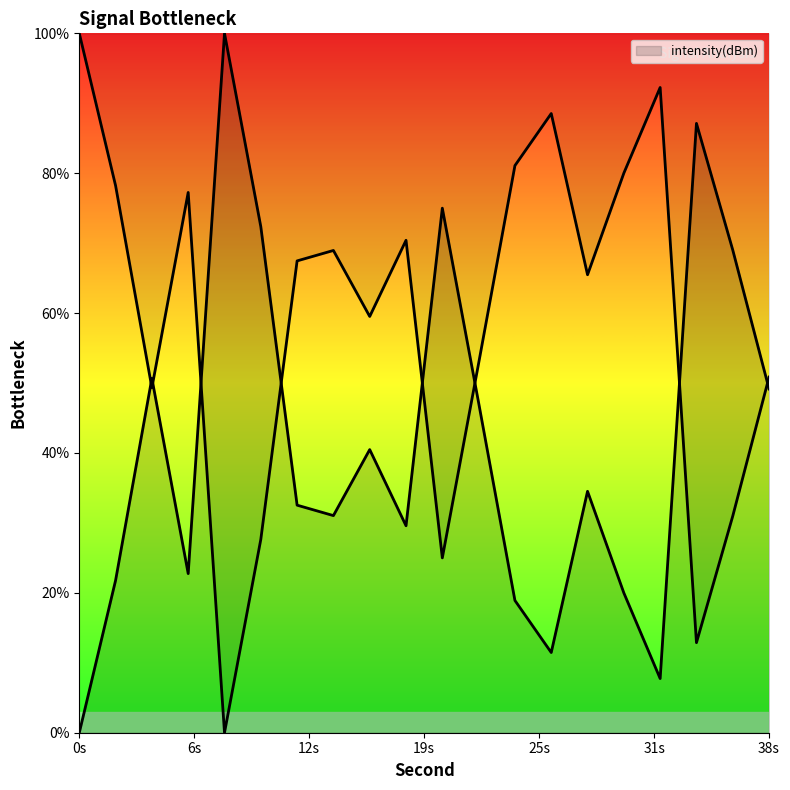

What is the difference between the maximum and minimum values?

100.0